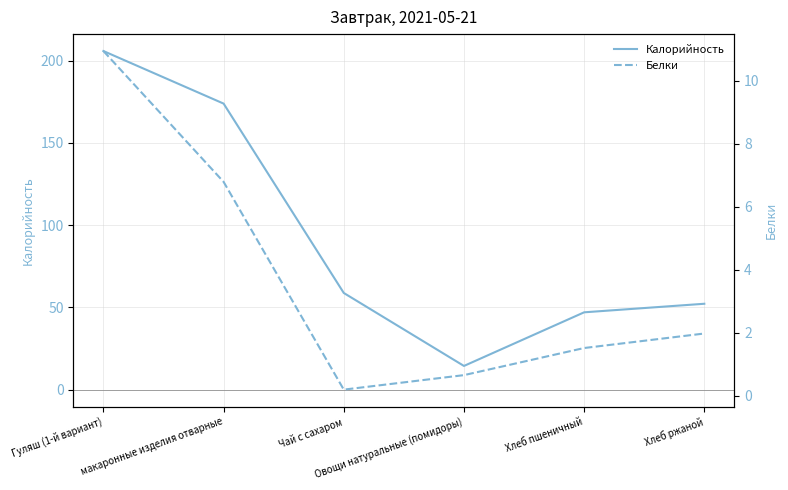

Reading right to left, transcribe all the data shown in this chart.

Калорийность: Хлеб ржаной=52.2	Хлеб пшеничный=47.0	Овощи натуральные (помидоры)=14.4	Чай с сахаром=58.8	макаронные изделия отварные=173.9	Гуляш (1-й вариант)=205.8
Белки: Хлеб ржаной=2.0	Хлеб пшеничный=1.5	Овощи натуральные (помидоры)=0.7	Чай с сахаром=0.2	макаронные изделия отварные=6.8	Гуляш (1-й вариант)=10.9